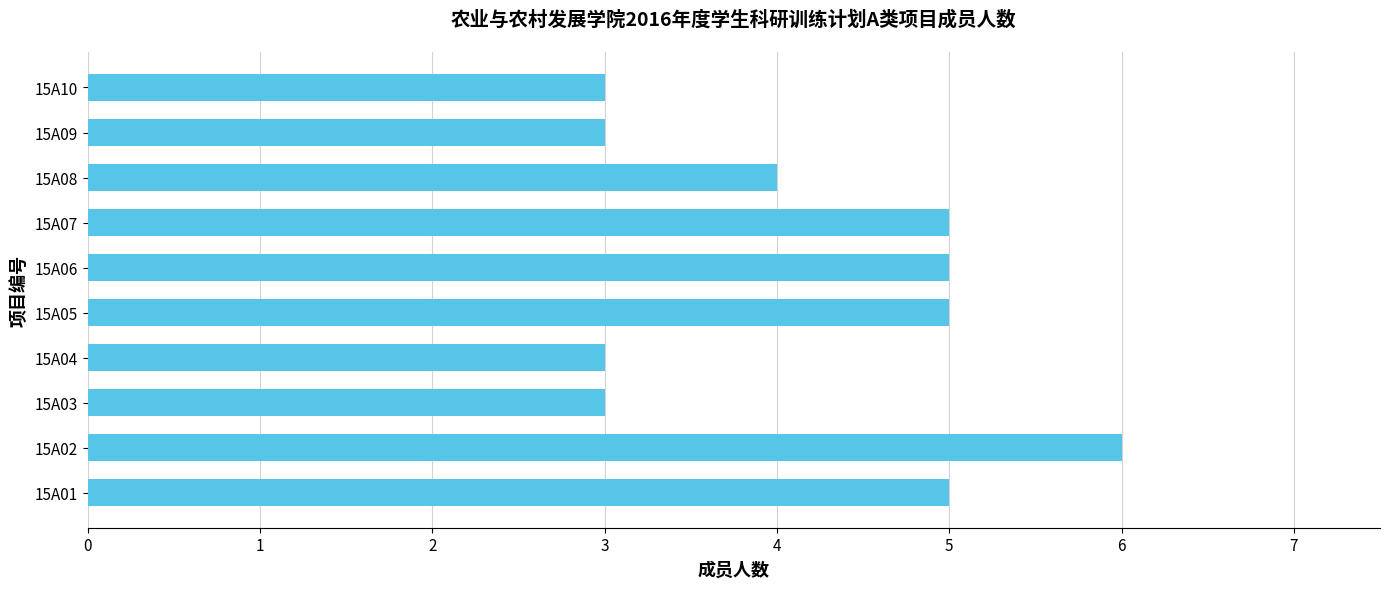

Approximately how many times larger is the value at 15A06 compared to 15A05?

1.0